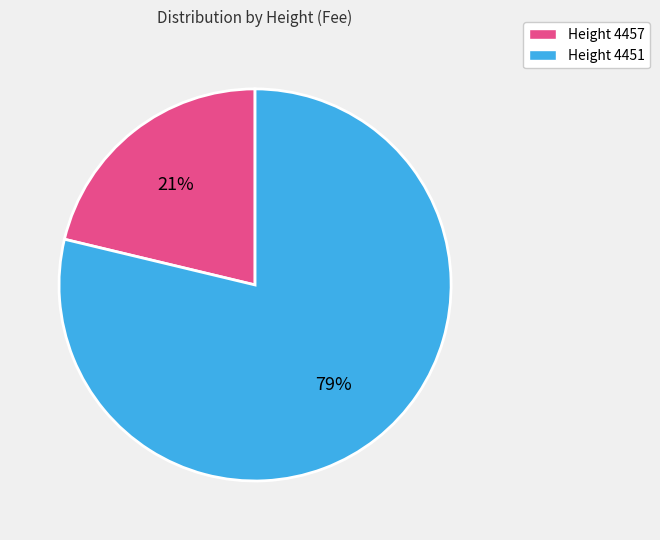

Which slice is the smallest?

Height 4457